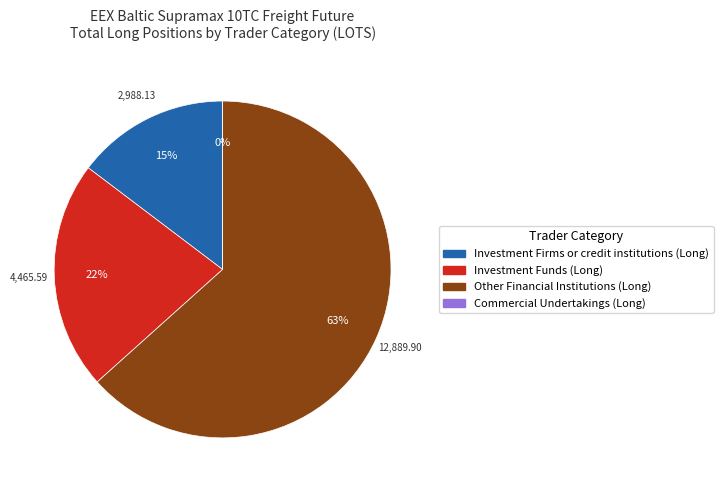

How many segments does this pie chart have?

4